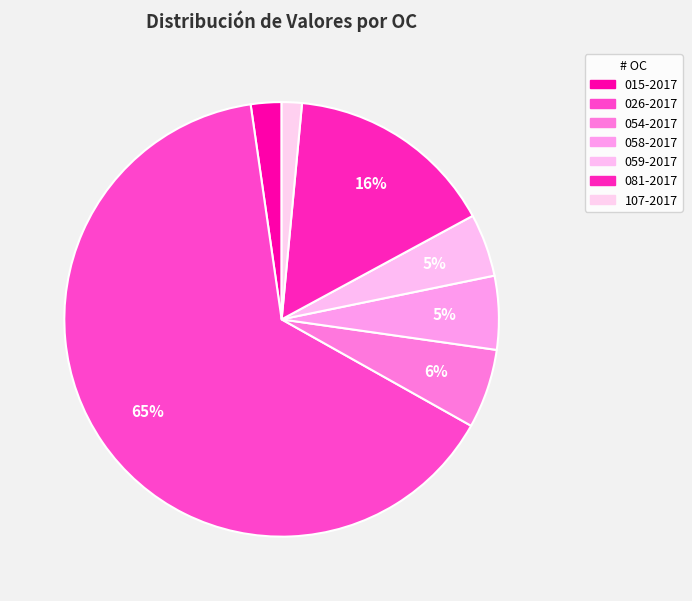

Count the number of slices in the pie.

7